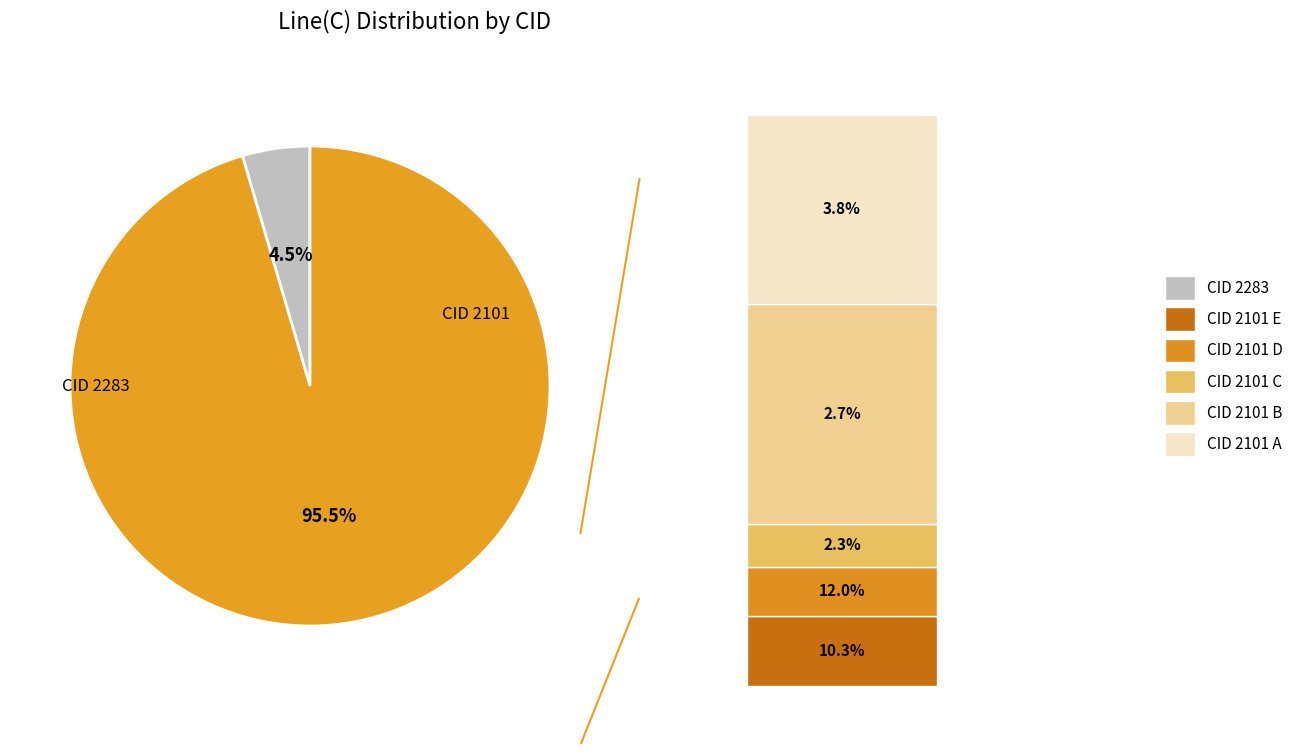

Does 2283 account for over 50% of the chart?

No